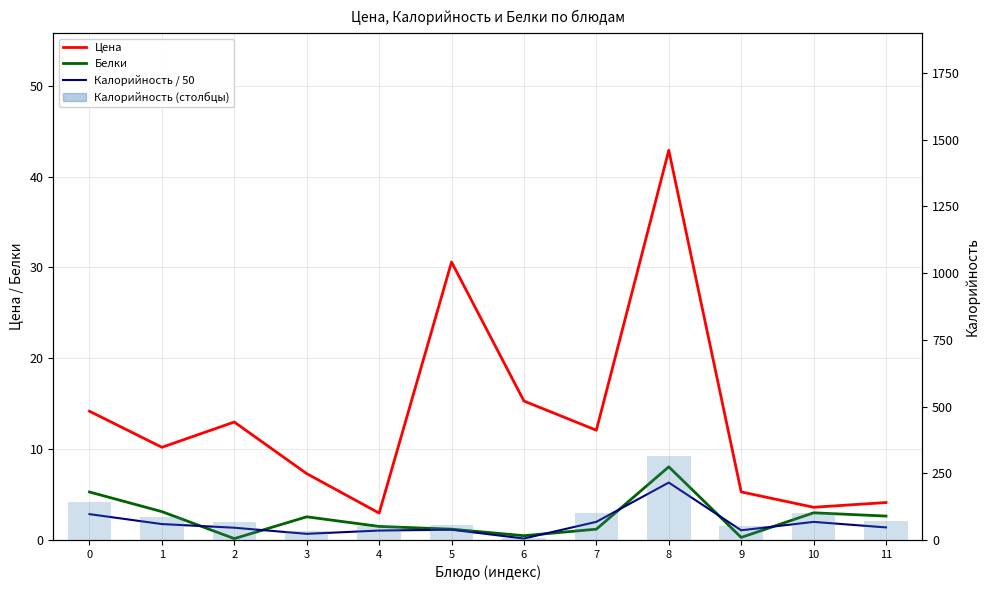

What are all the series names shown in the legend?

Цена, Белки, Калорийность / 50, Калорийность (среднее)